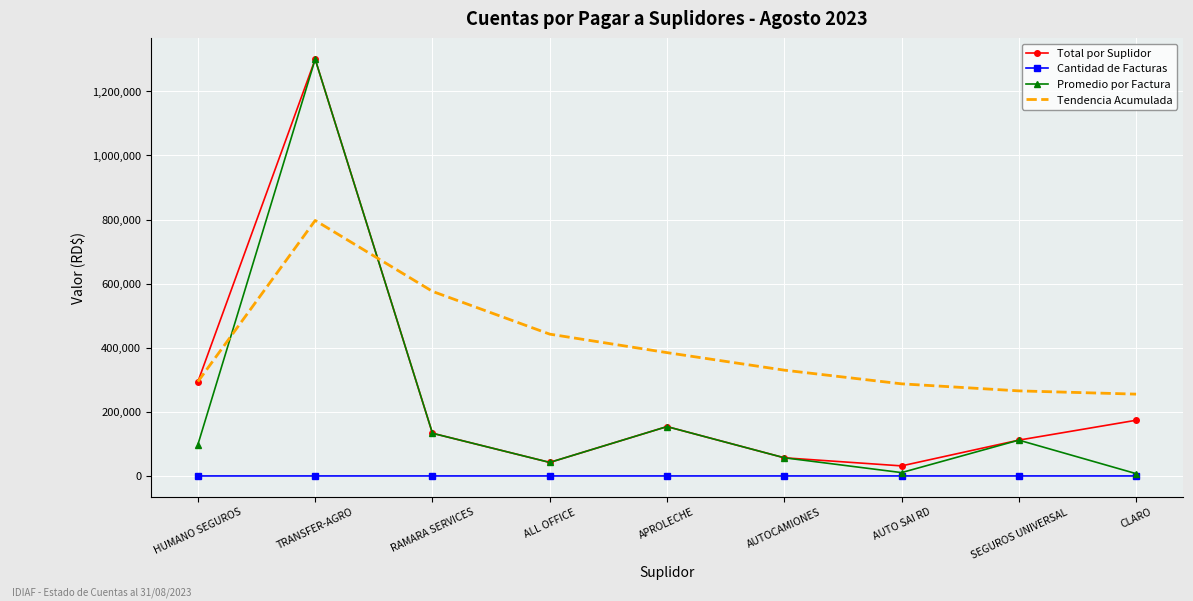

What is the difference between the highest and lowest values at SEGUROS UNIVERSAL?

265461.9